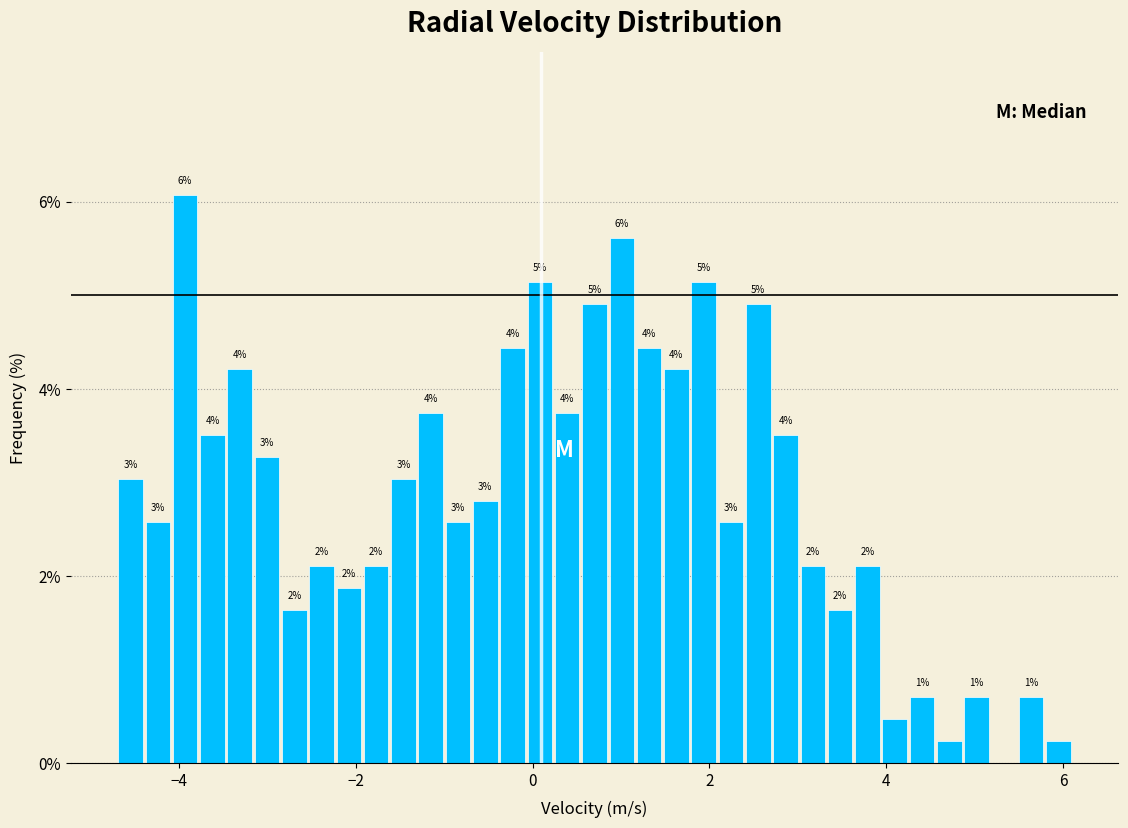

Read against the x-axis, roughly where is the centre of the tallest bar?

-4.0